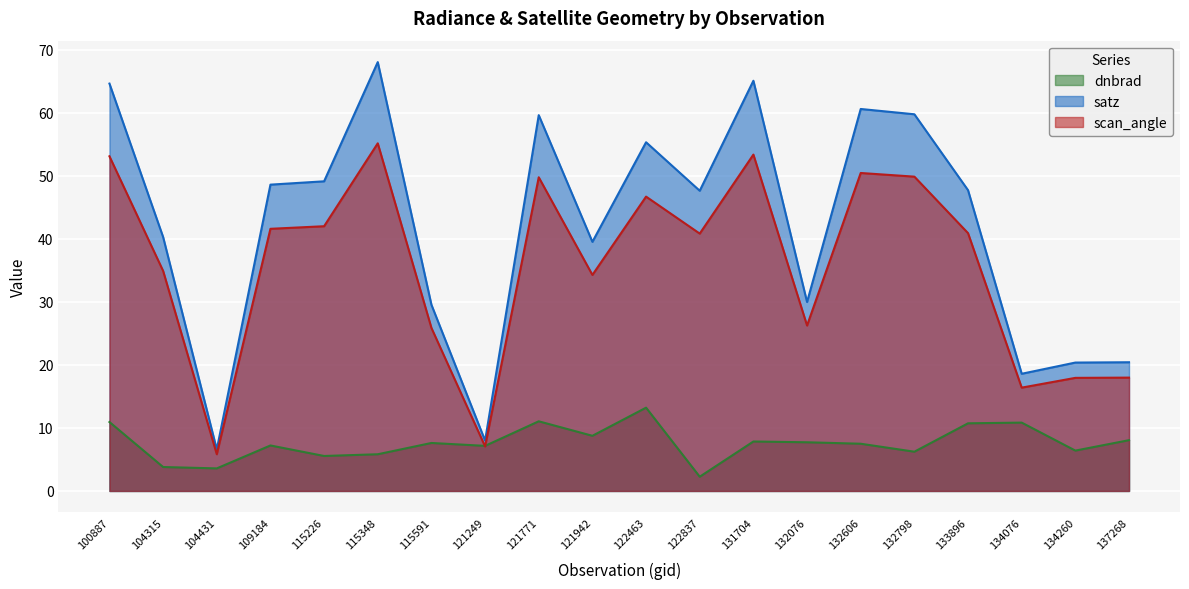

Which series changed the most between 100887 and 122463?

satz